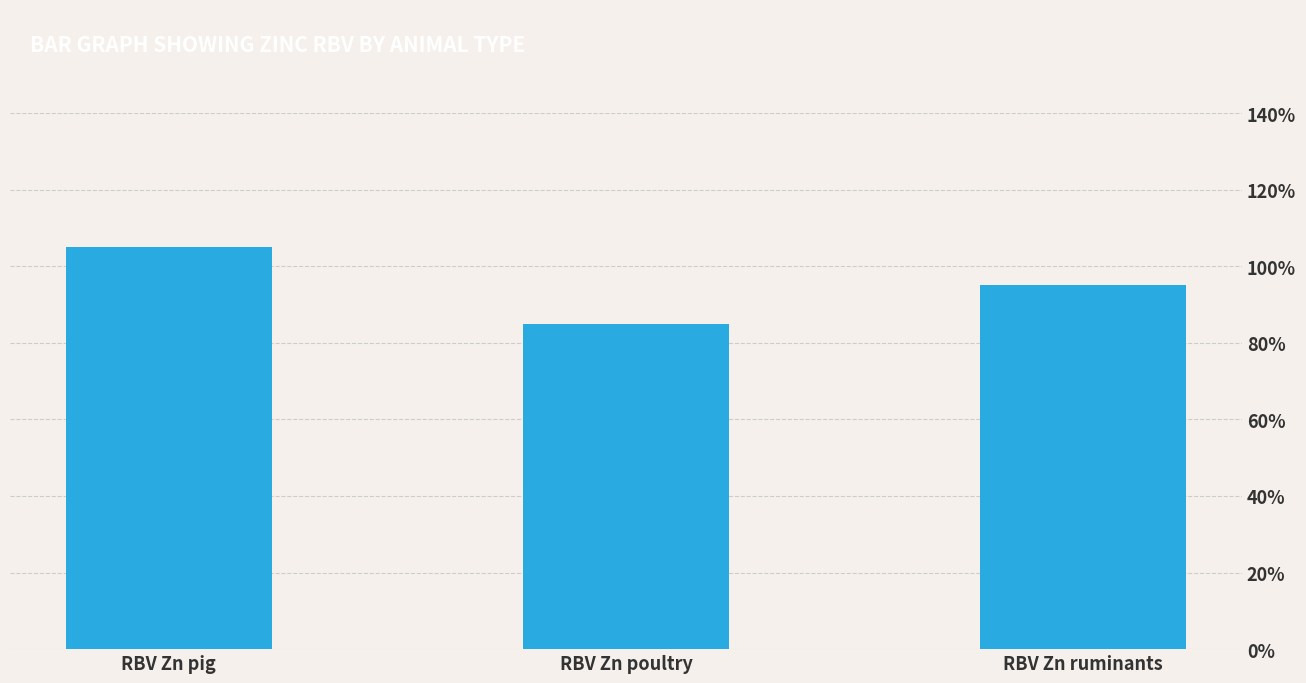

Reading left to right, transcribe all the data shown in this chart.

105	85	95